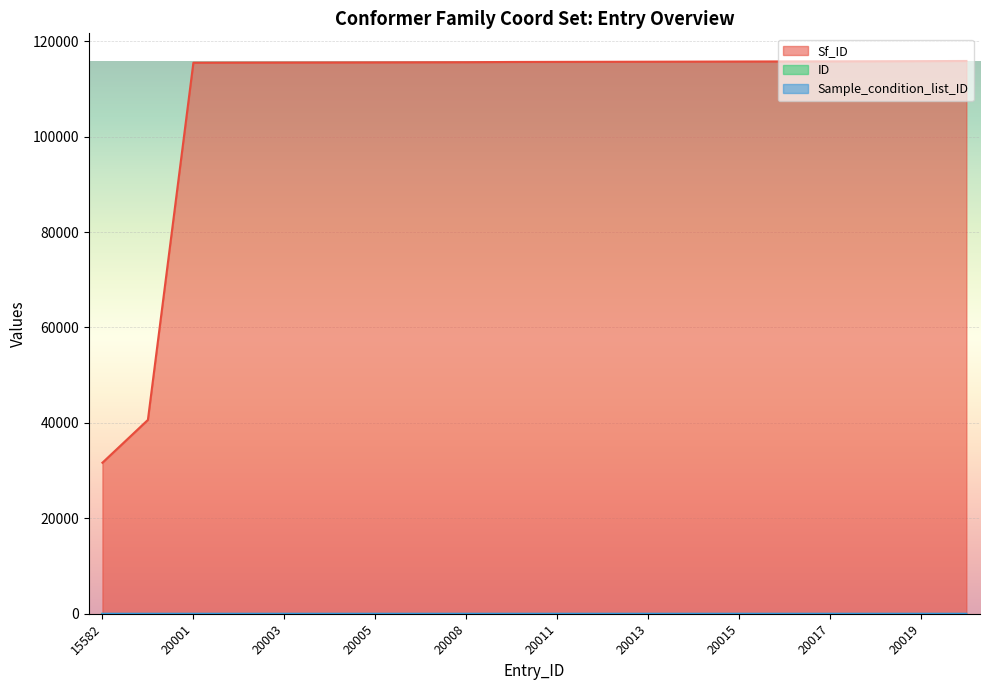

Rank the categories by Sf_ID value from lowest to highest.

15582, 16041, 20001, 20002, 20003, 20004, 20005, 20007, 20008, 20010, 20011, 20012, 20013, 20014, 20015, 20016, 20017, 20018, 20019, 20020